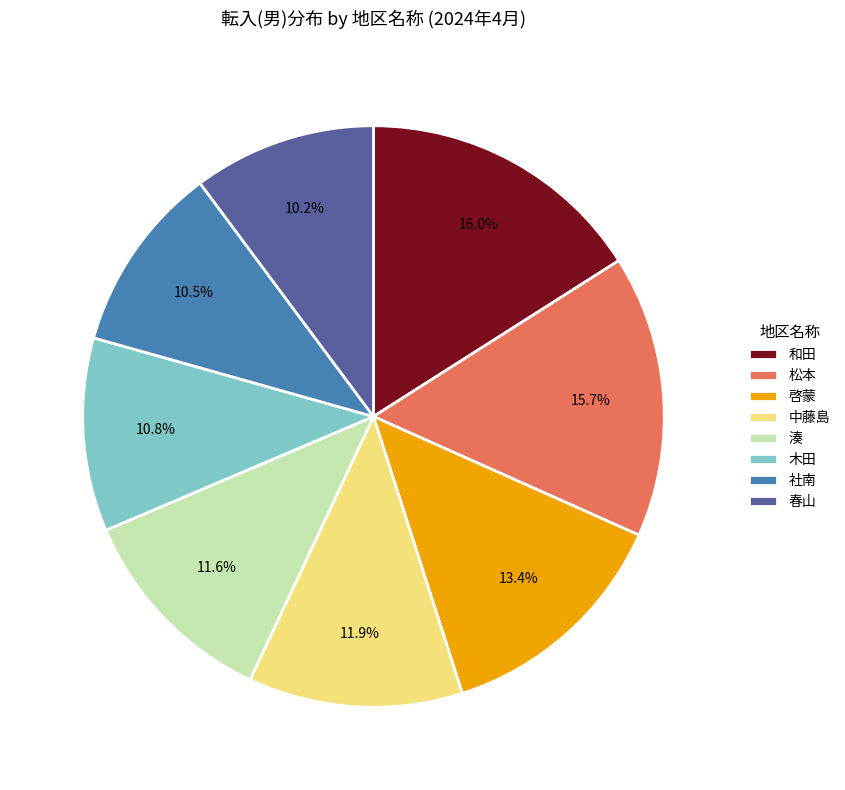

What is the ratio of the value at 和田 to the value at 春山?

1.6